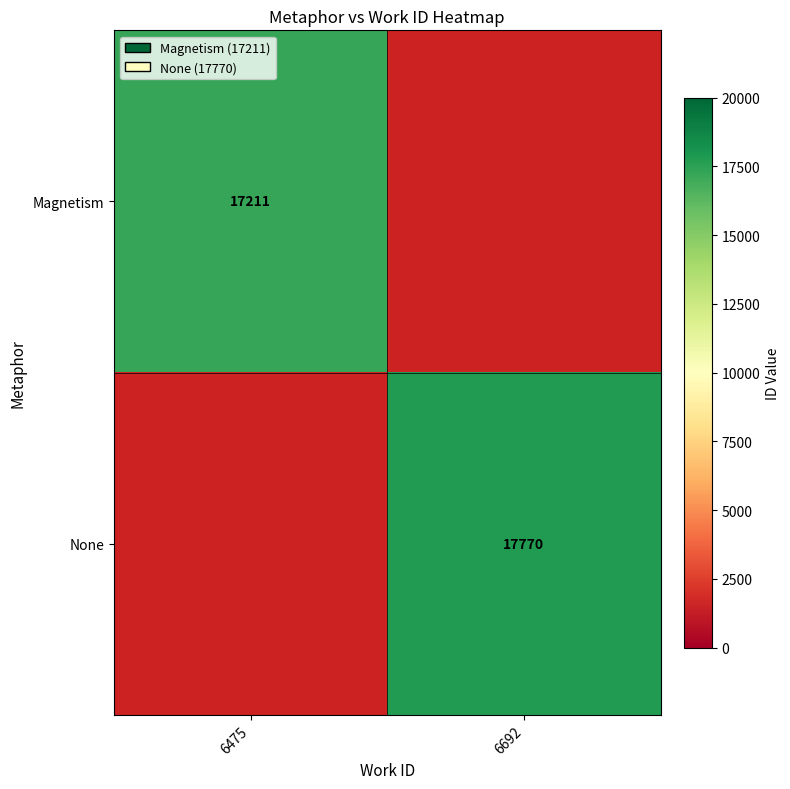

The value of None at 6692 is 17770. True or false?

True